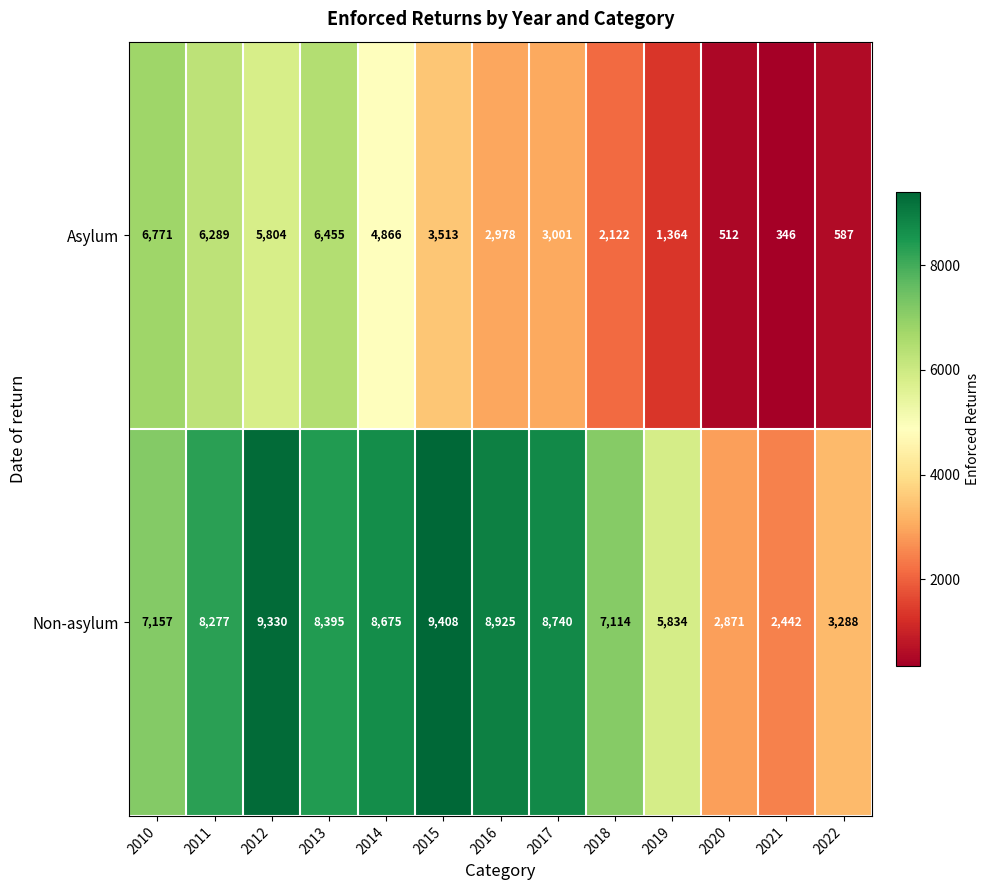

How many data points does each series have?

13